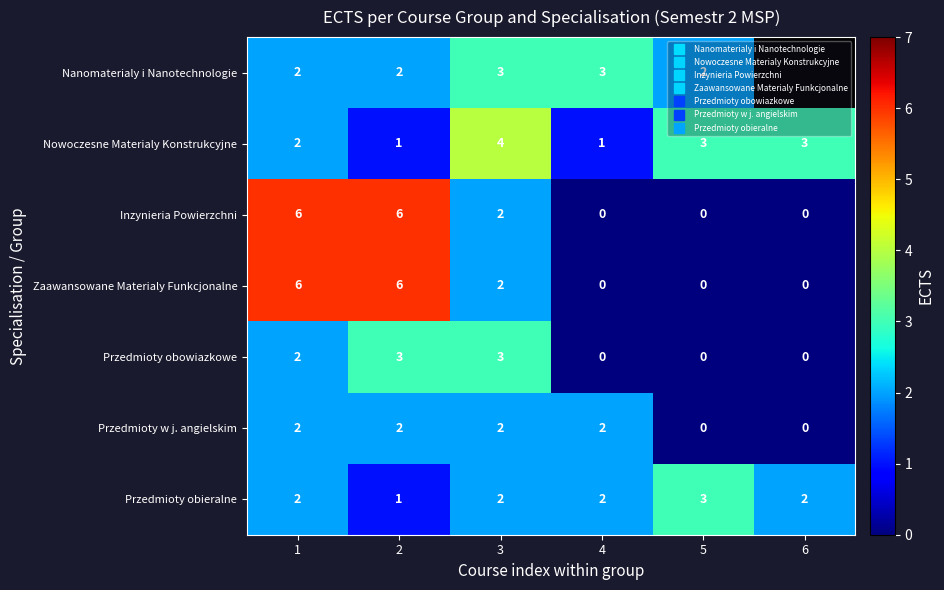

How many Zaawansowane Materialy Funkcjonalne values are between 0 and 6?

6